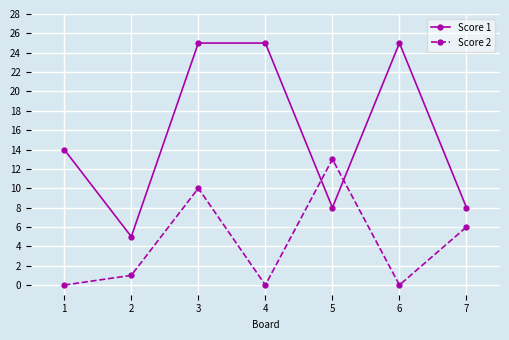

Is it true that Score 2 equals -9 at 4?

False